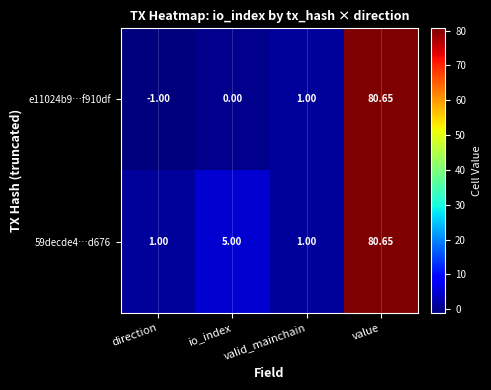

How many data points in 59decde4…d676 are less than 5?

2